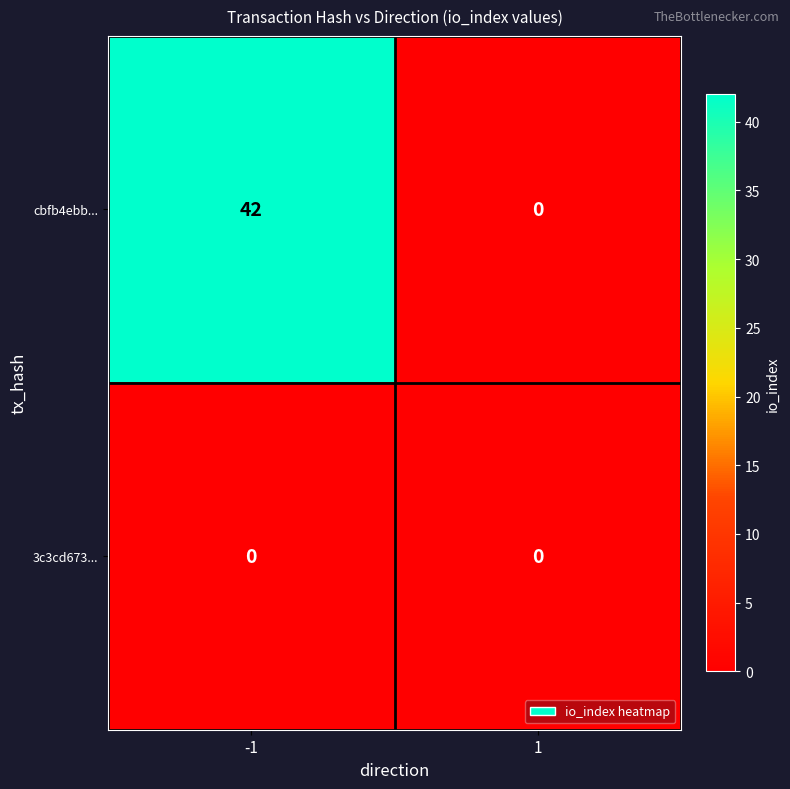

Which series has the widest spread of values?

cbfb4ebb...